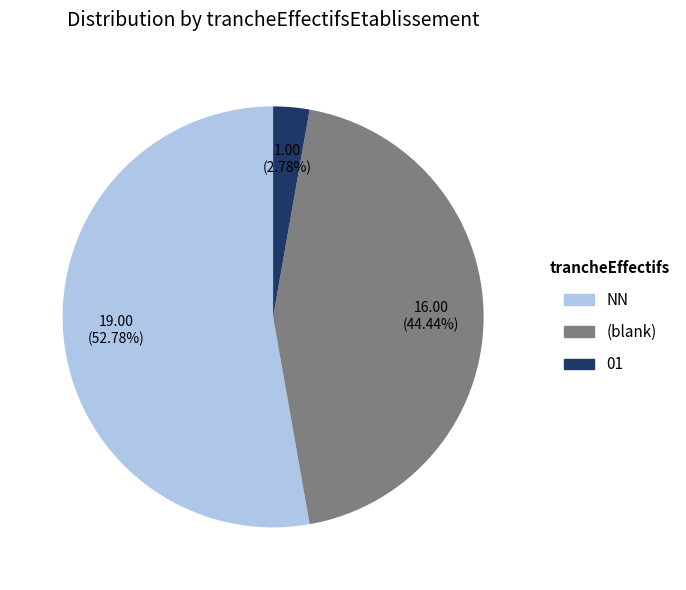

Does any single category account for the majority?

Yes